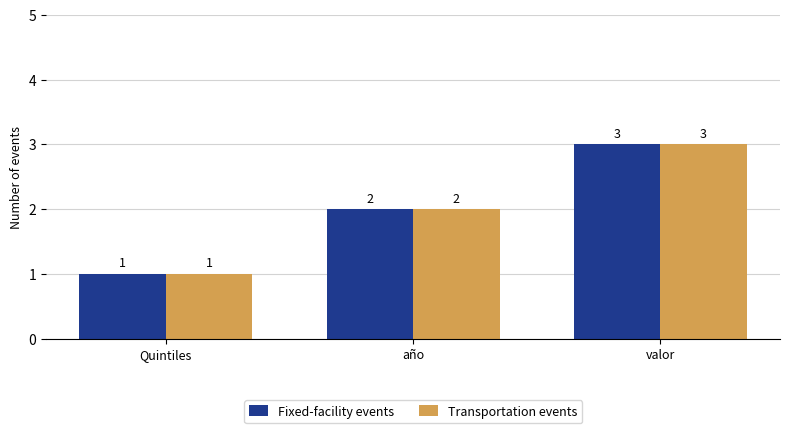

Which category has the lowest value in the Transportation events series?

Quintiles